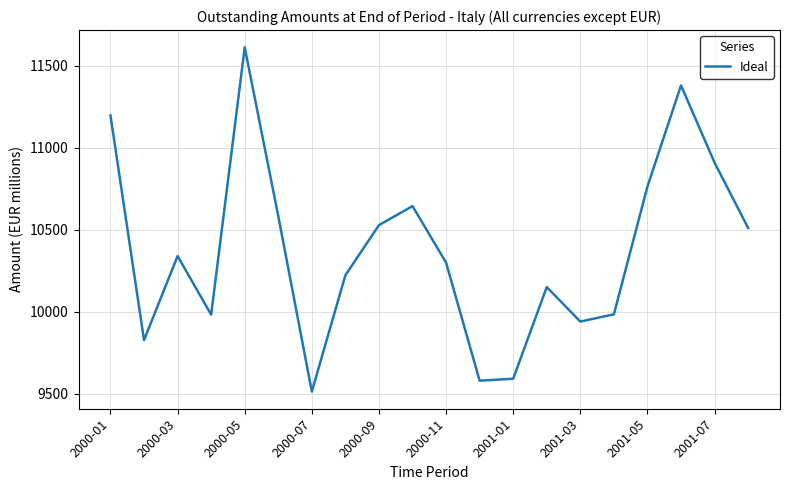

What is the maximum value shown in the chart?

11611